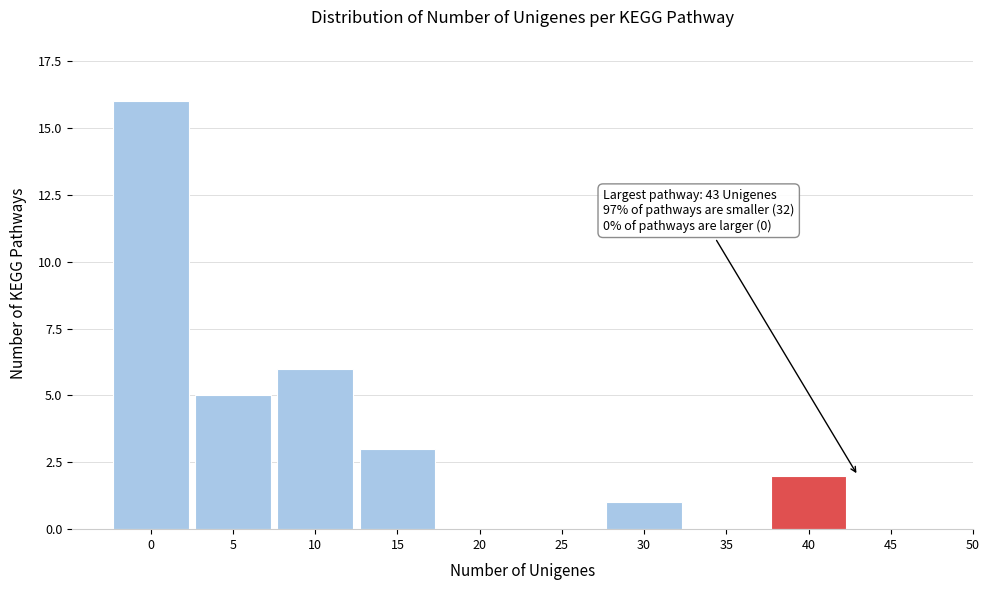

Reading right to left, what are all the values shown in this chart?

45=0	40=2	35=0	30=1	25=0	20=0	15=3	10=6	5=5	0=16